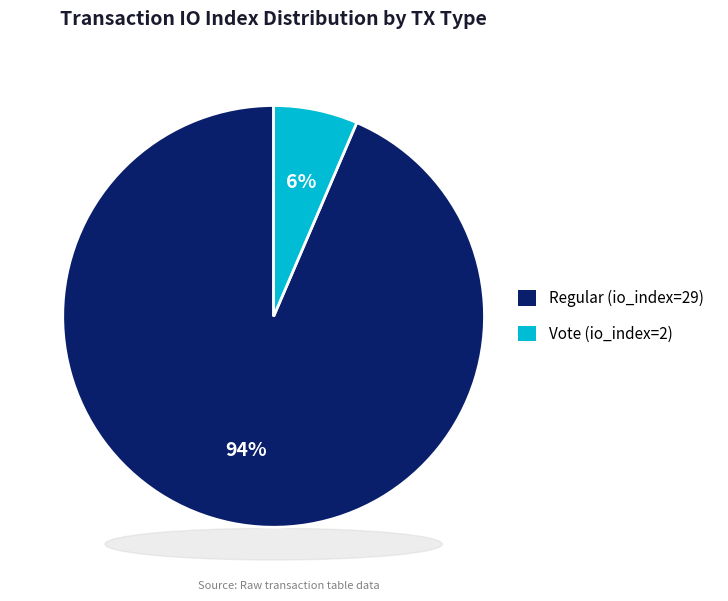

The Vote (io_index=2) slice represents 6% of the pie. True or false?

True